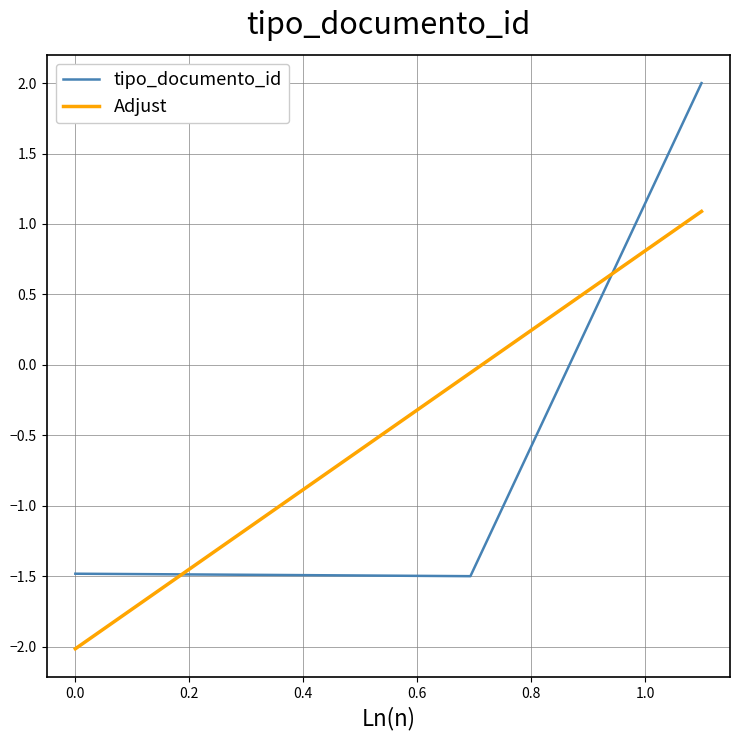

How many negative values does the Adjust series have?

2